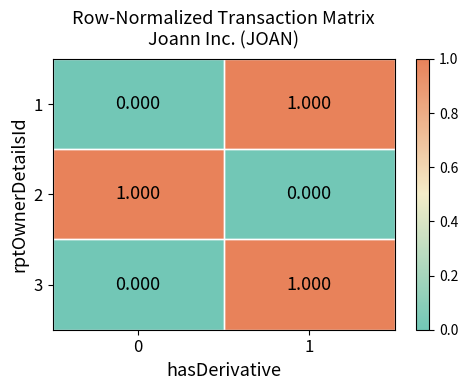

Is the value of 3 at 0 greater than the value of 1 at 1?

No